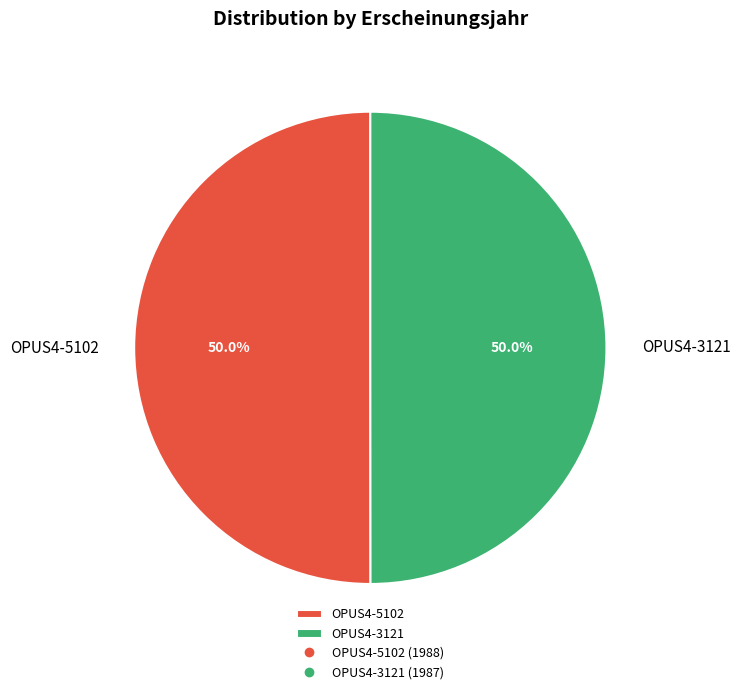

Combined, do OPUS4-3121 and OPUS4-5102 account for over 50%?

Yes